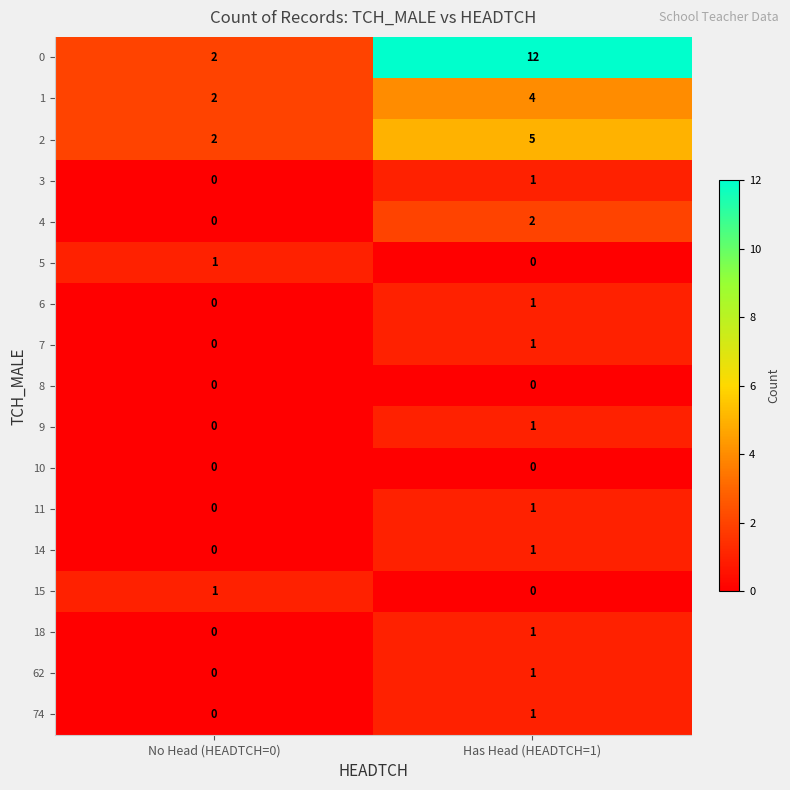

What is the difference between the maximum and minimum values in the 0 series?

10